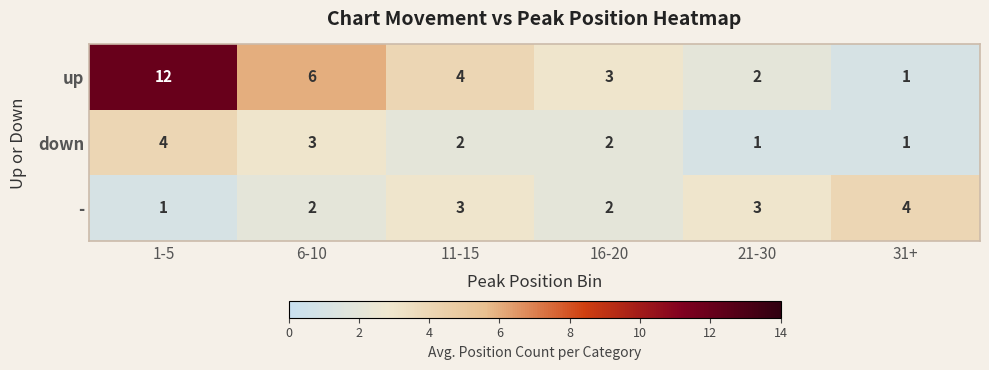

Rank the series at 21-30 from highest to lowest value.

-, up, down